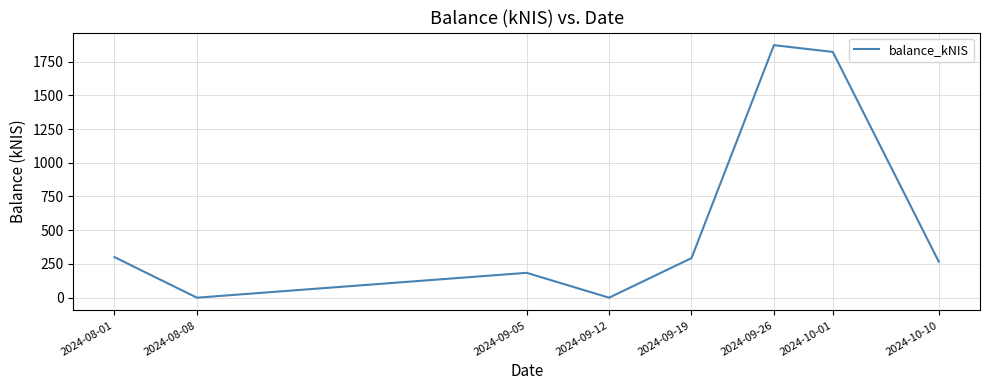

What is the sum of all values?

4738.1